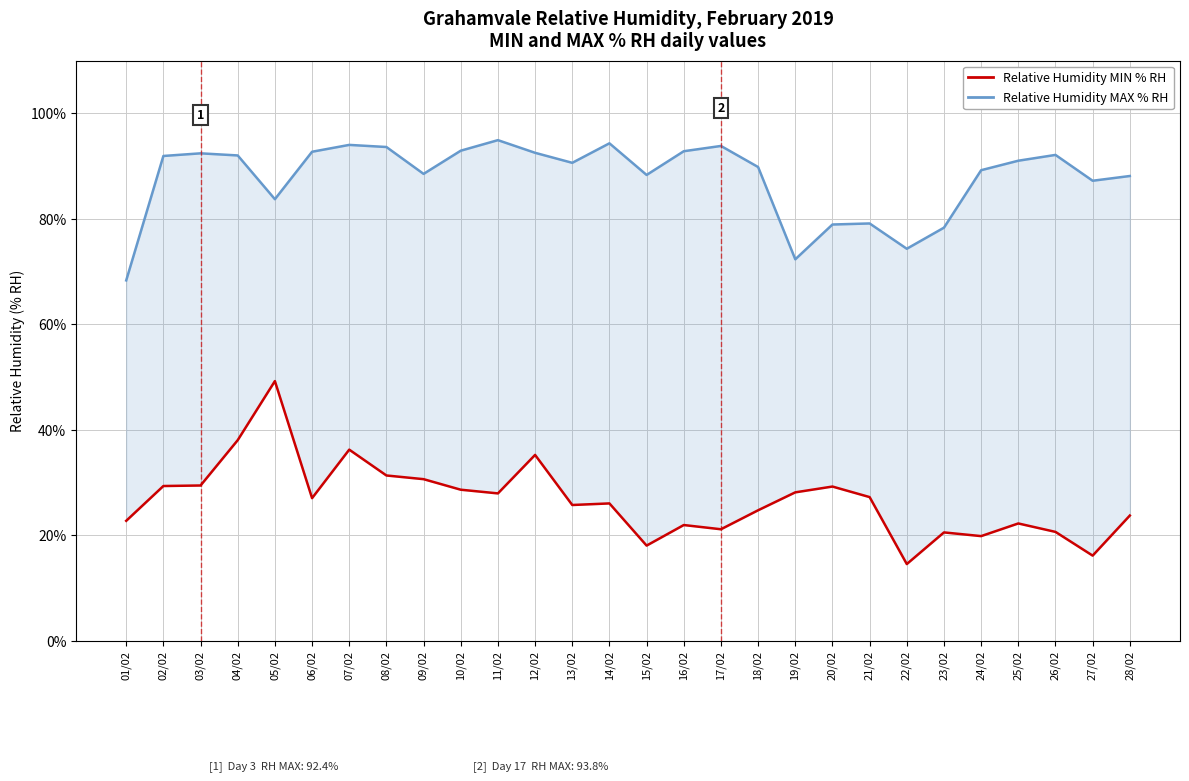

Which category has the highest value across all series?

11/02